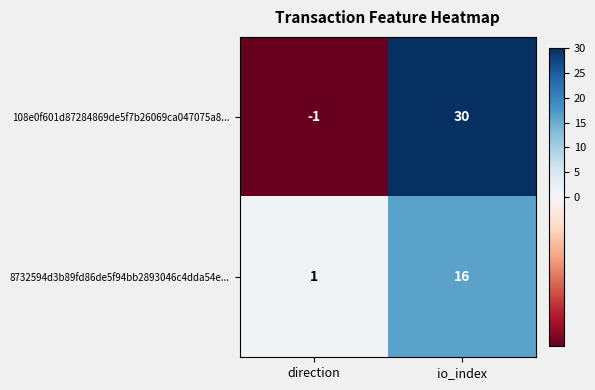

Which category has the highest value in the 108e0f601d87284869de5f7b26069ca047075a8... series?

io_index